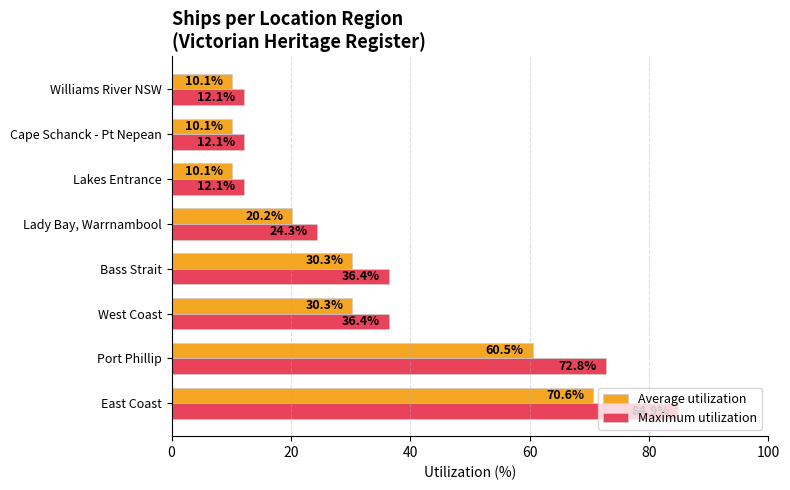

What is the smallest value displayed?

10.1